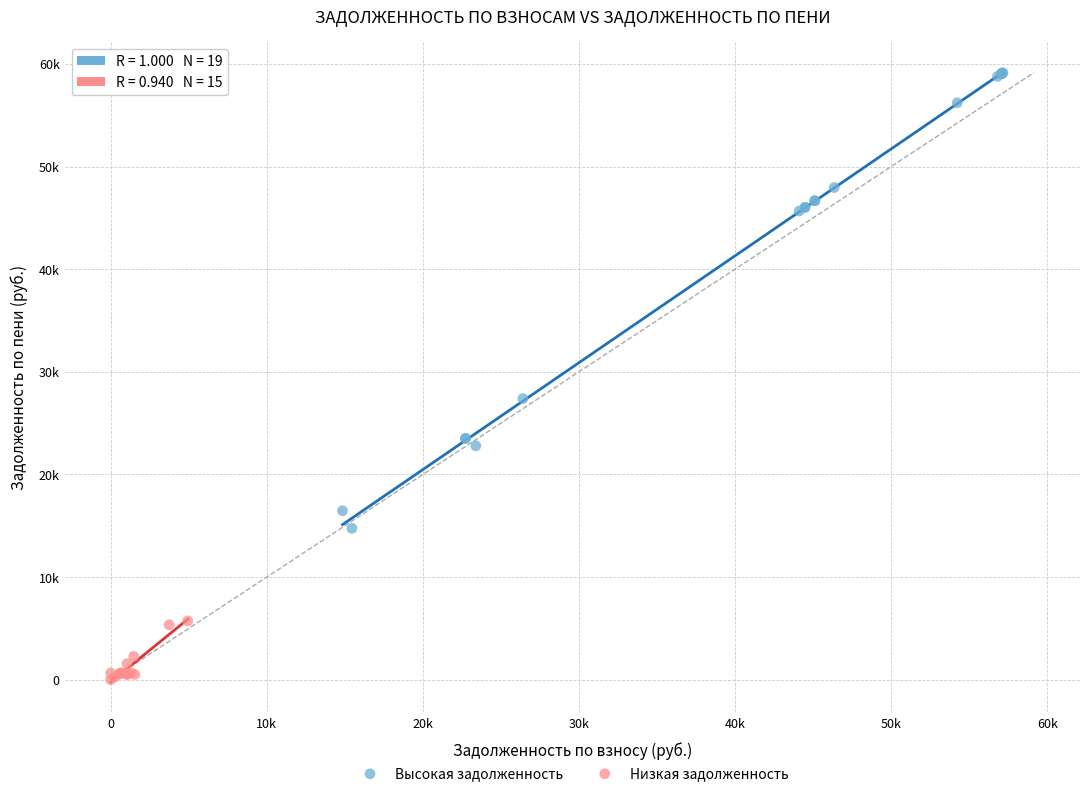

What are all the series names shown in the legend?

Высокая задолженность, Низкая задолженность